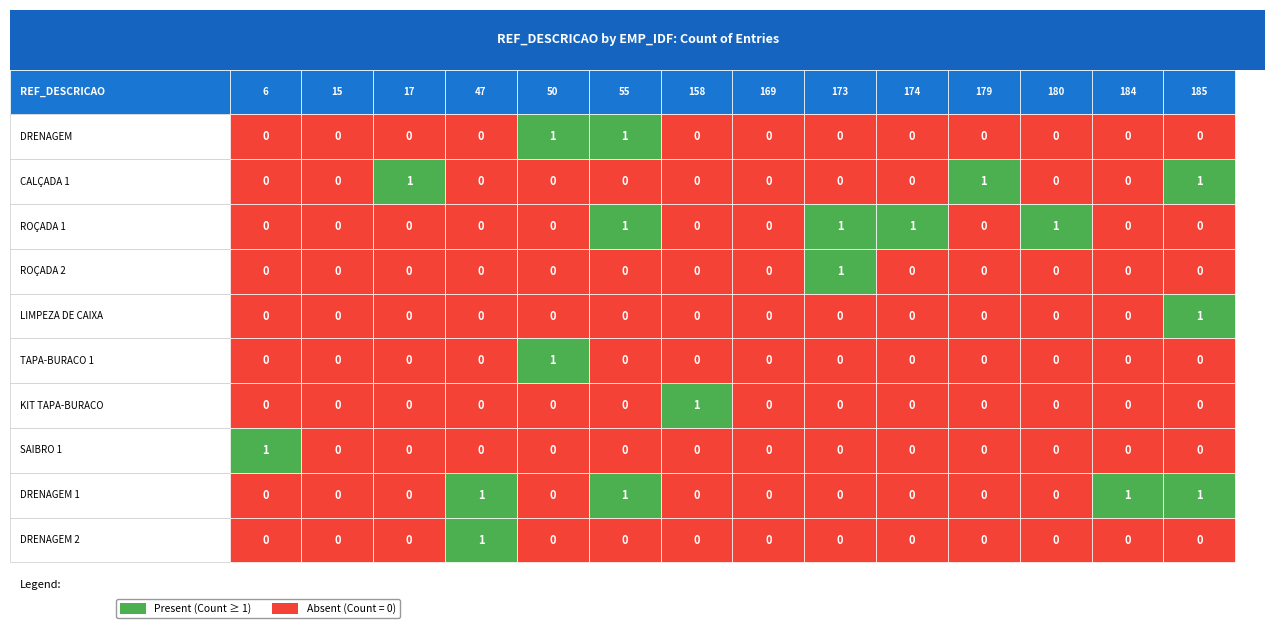

Rank the series at LIMPEZA DE CAIXA from lowest to highest value.

CALÇADA 1, ROÇADA 1, ROÇADA 2, LIMPEZA DE CAIXA, KIT TAPA-BURACO, SAIBRO 1, DRENAGEM 1, DRENAGEM 2, DRENAGEM, TAPA-BURACO 1